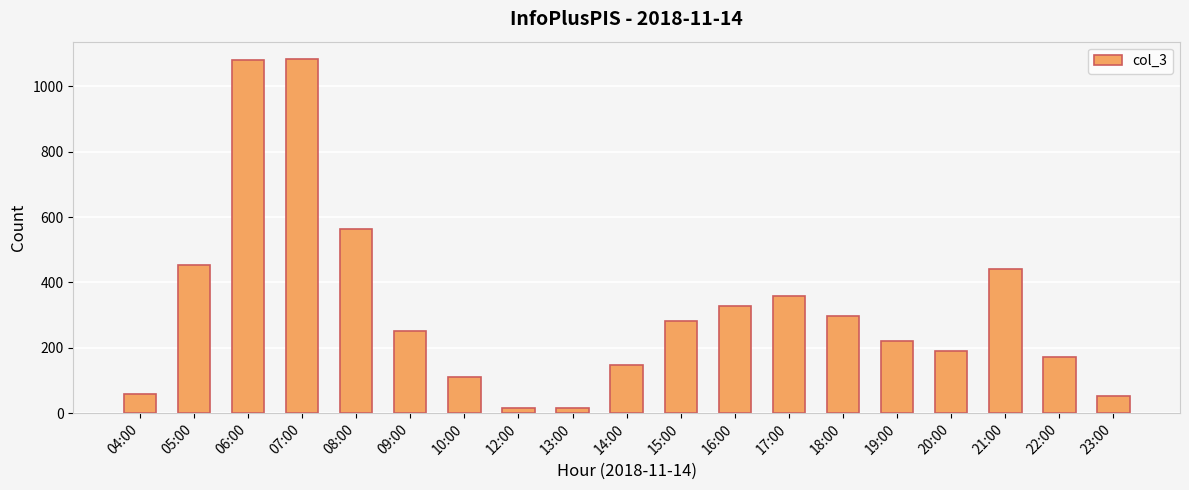

The value at 06:00 is 1800. True or false?

False